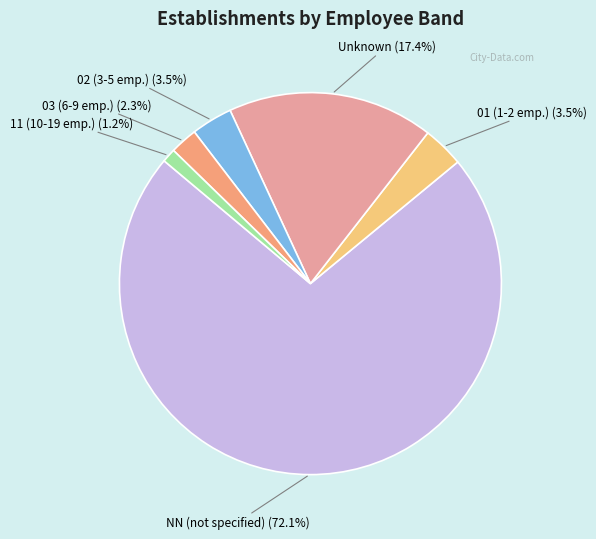

Does any single category account for the majority?

Yes